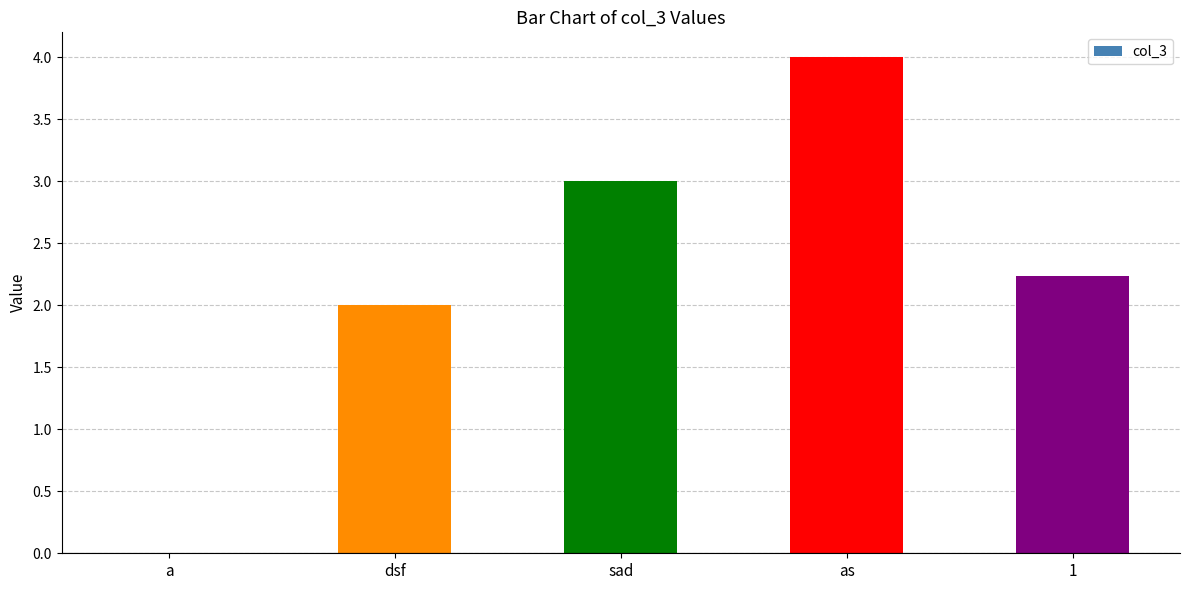

How many data points does each series have?

5